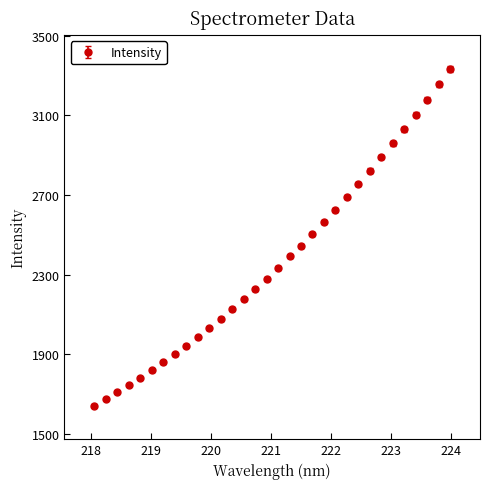

What is the difference between the maximum and second lowest values?

1658.6